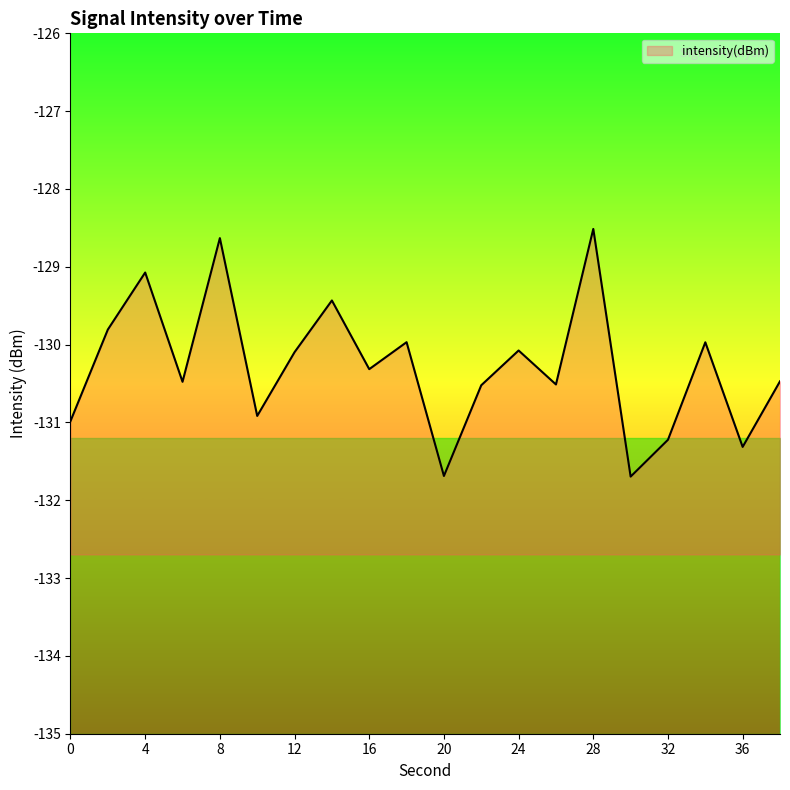

How many interior local valleys (lower than both neighbors) does the data have?

7